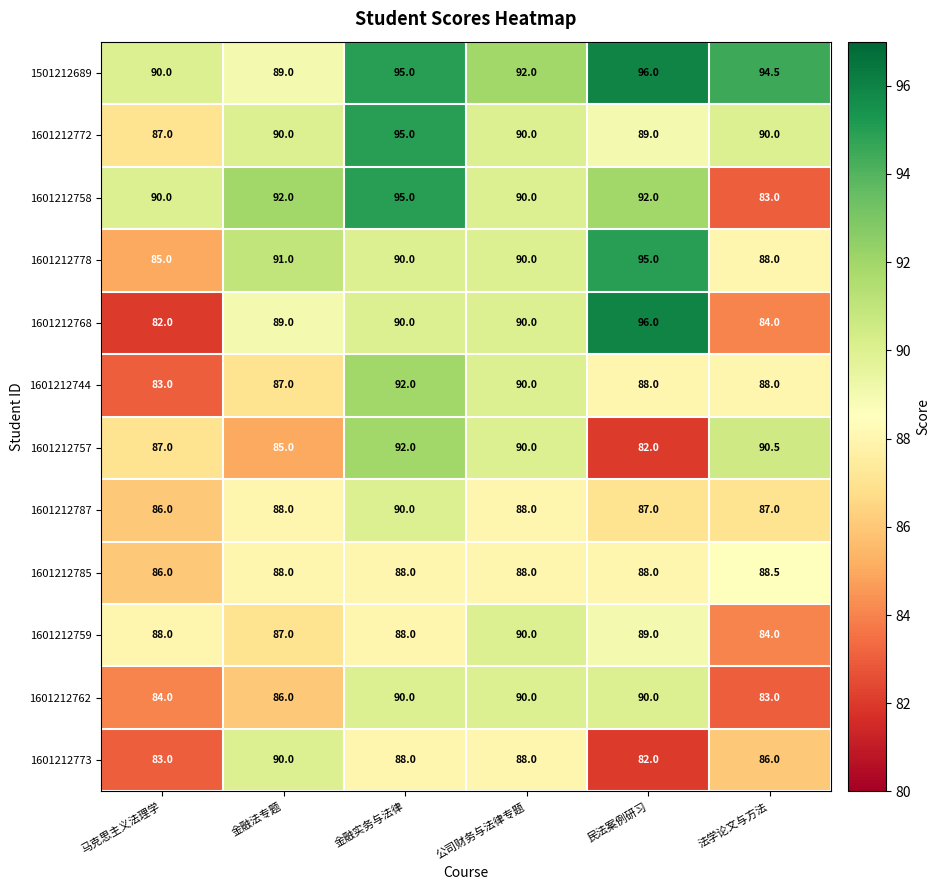

How many values in the 1601212778 series are below 90?

2